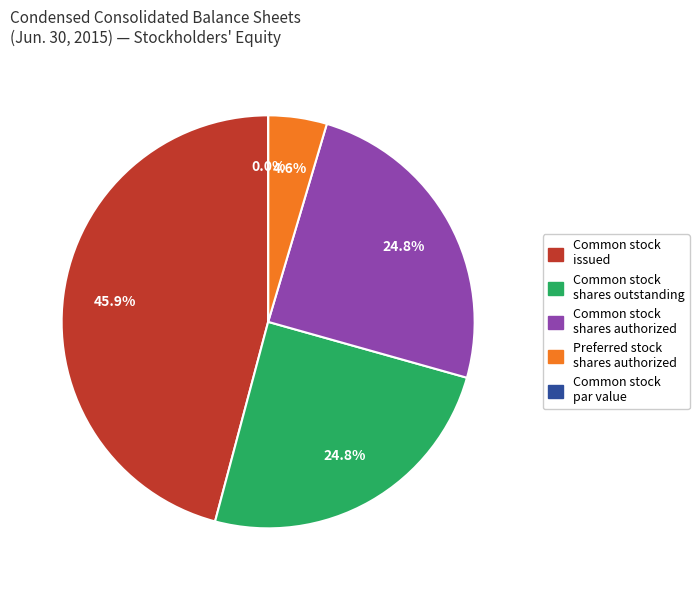

Which has a higher value, Preferred stock shares issued or Common stock shares authorized?

Common stock shares authorized